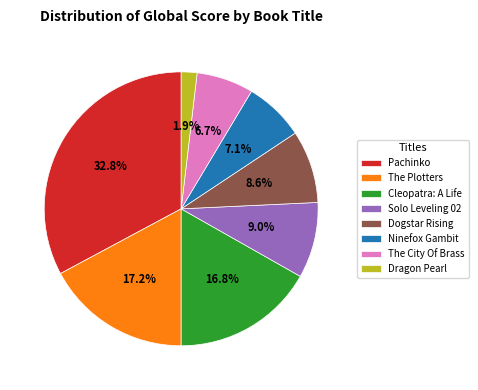

Does Dragon Pearl account for over 50% of the chart?

No